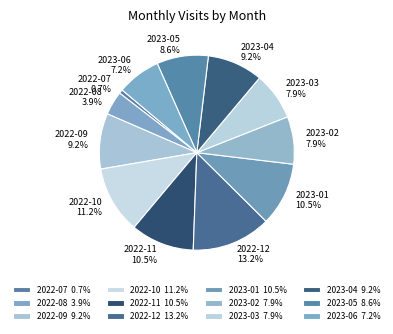

Is it true that 2023-03 is 22% of the pie?

False